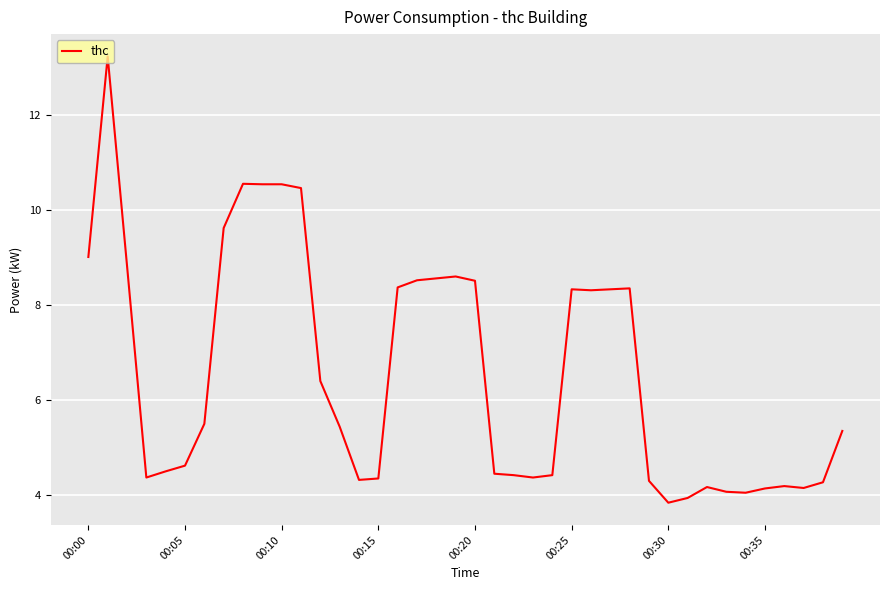

What is the difference between the maximum and minimum values?

9.4